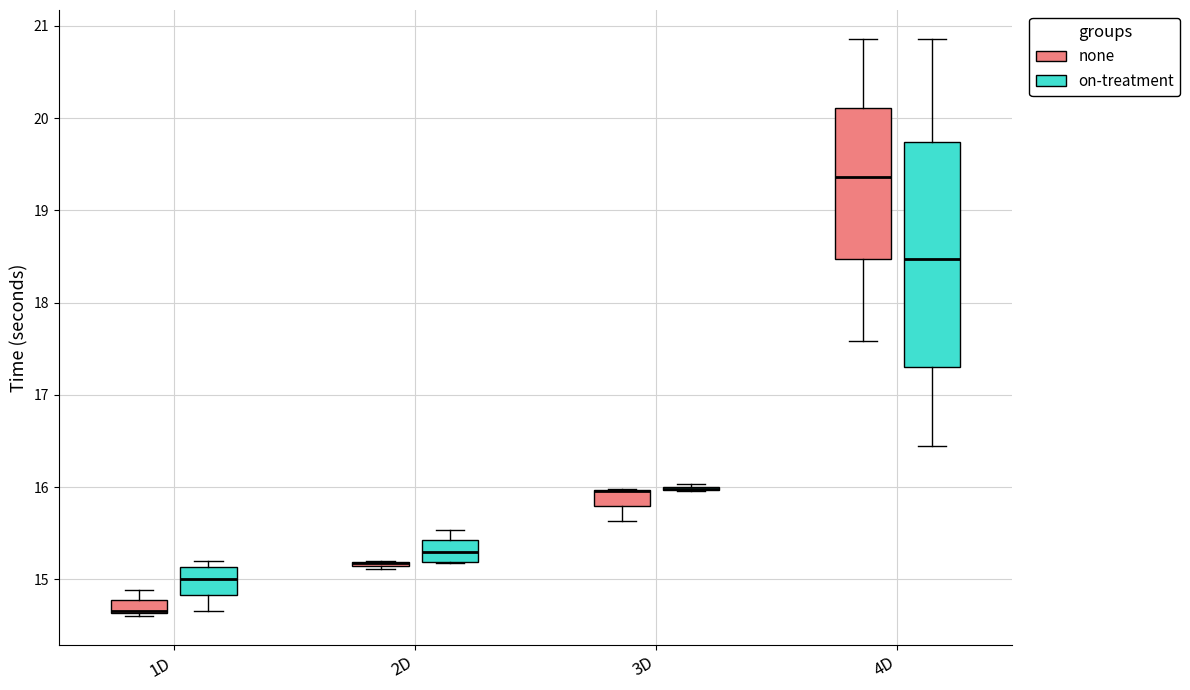

Comparing the boxes themselves (not the whiskers), which one is the tallest?

4D (on-treatment)